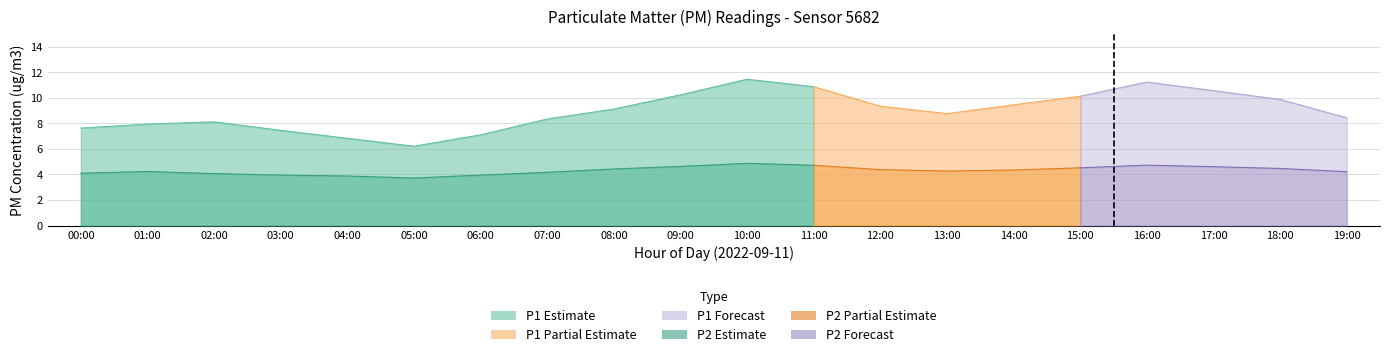

What is the difference between the P1 values at 10 and 15?

1.3